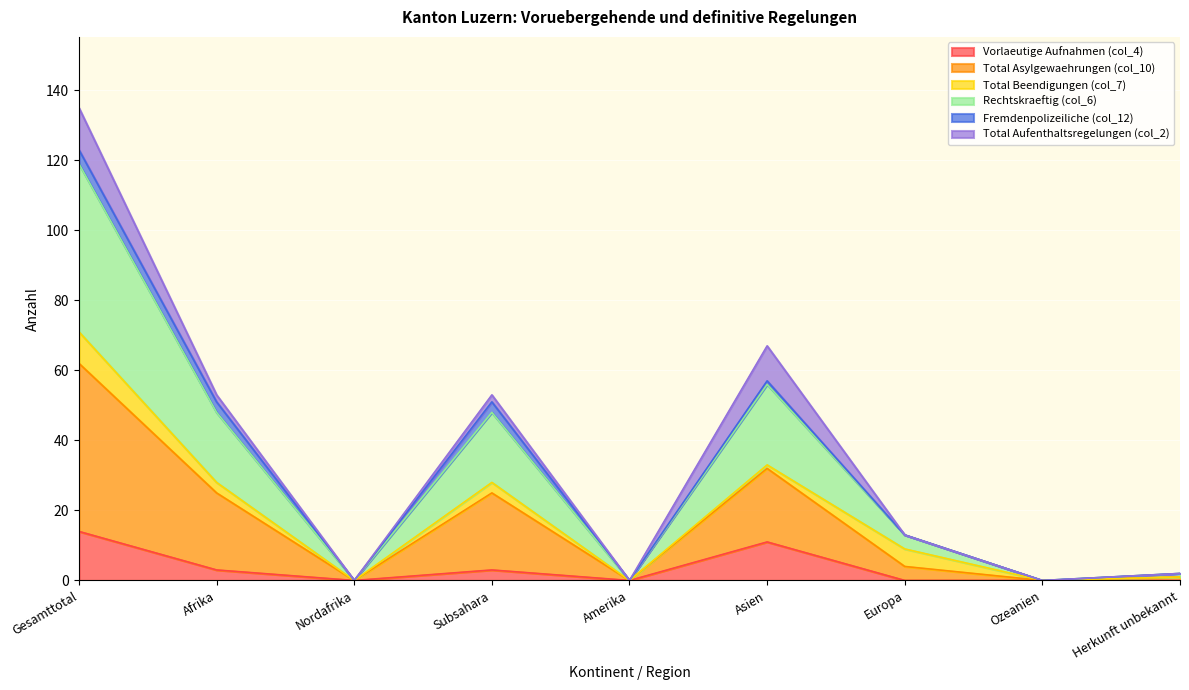

Which has a higher value, Asien or Amerika?

Asien